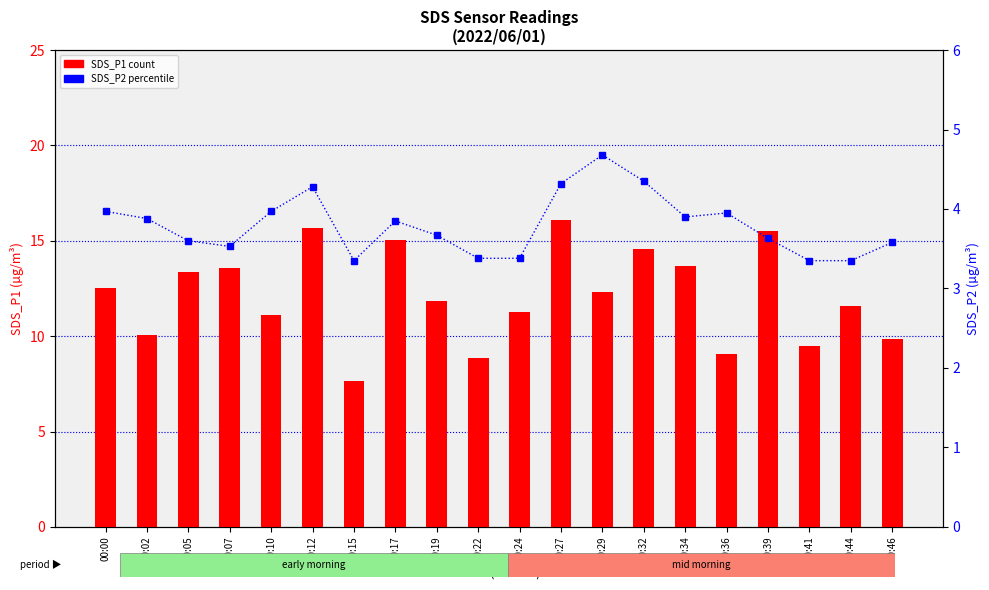

What is the value of the SDS_P1 bar at the 2nd from the left?

10.1